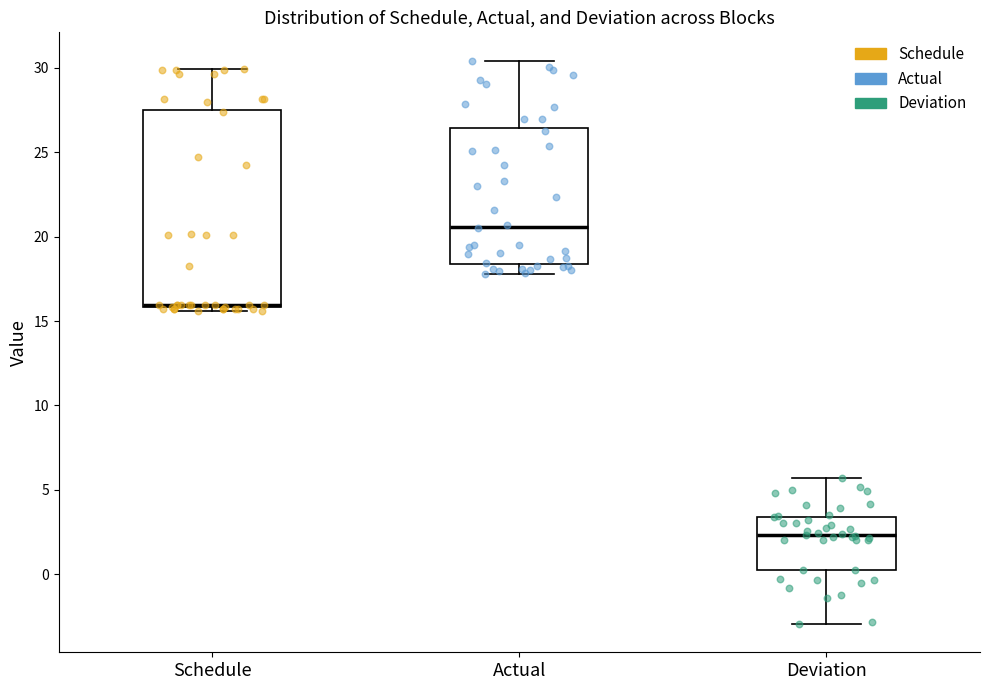

Which box's median line is the highest?

Actual